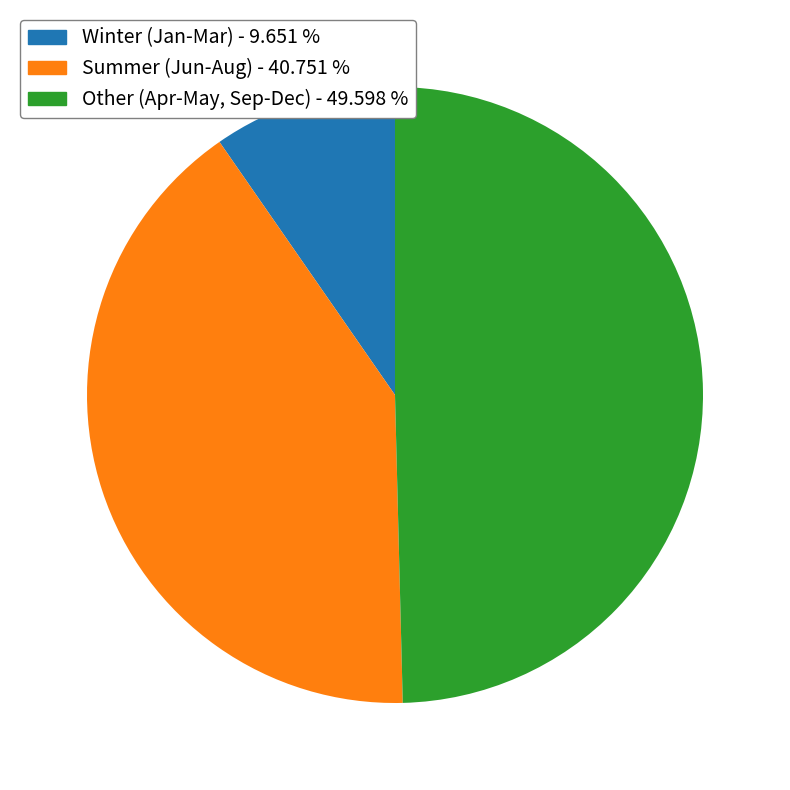

Which slice is the largest?

Other (Apr-May, Sep-Dec) - 49.598 %